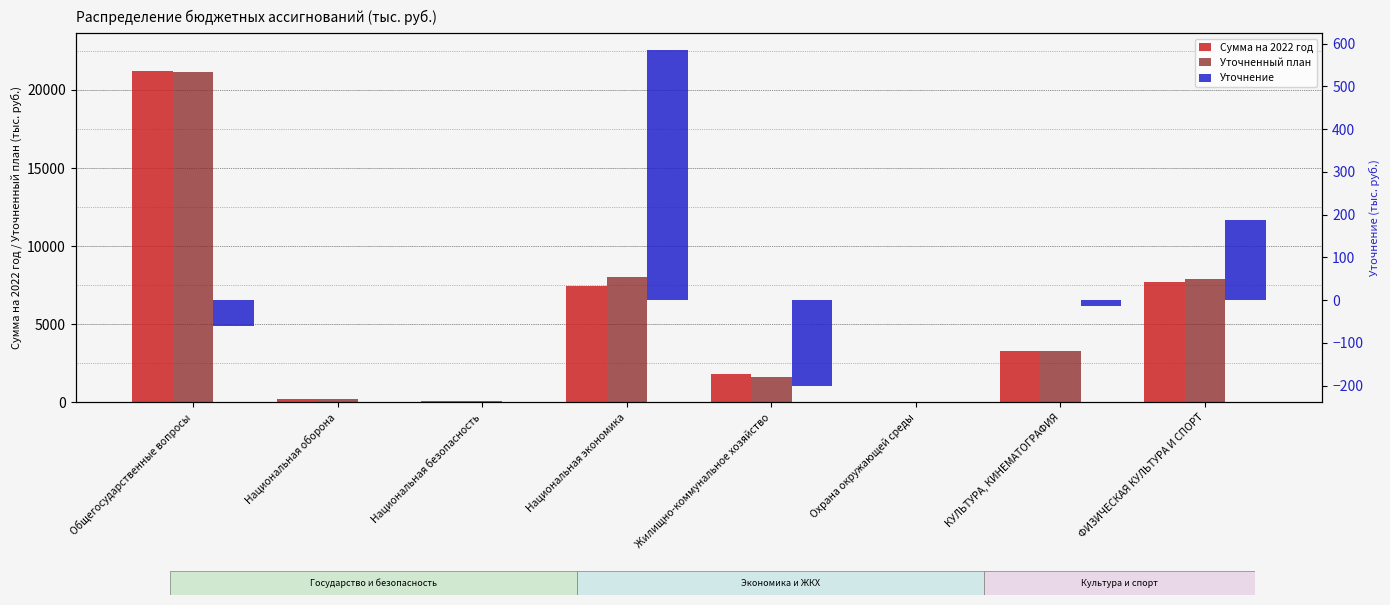

How many values in the Сумма на 2022 год series are below 3307?

4